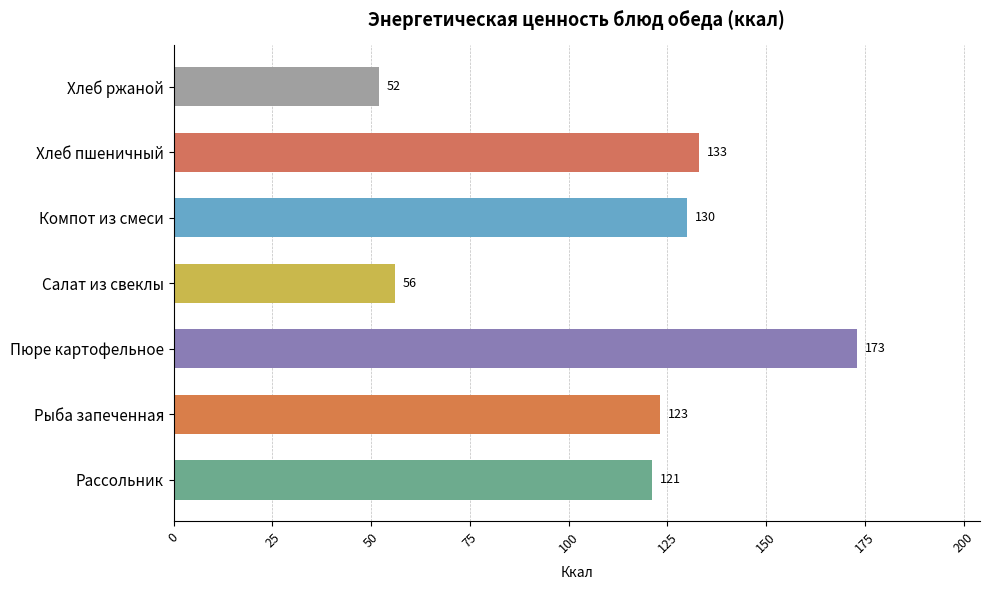

What is the minimum value shown in the chart?

52